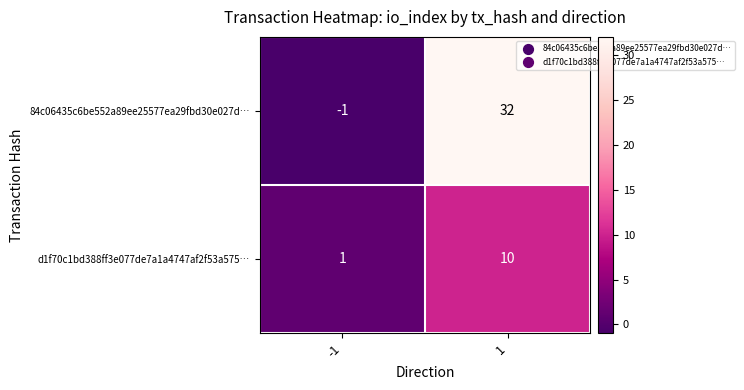

Which series has the largest total across all categories?

84c06435c6be552a89ee25577ea29fbd30e027d…